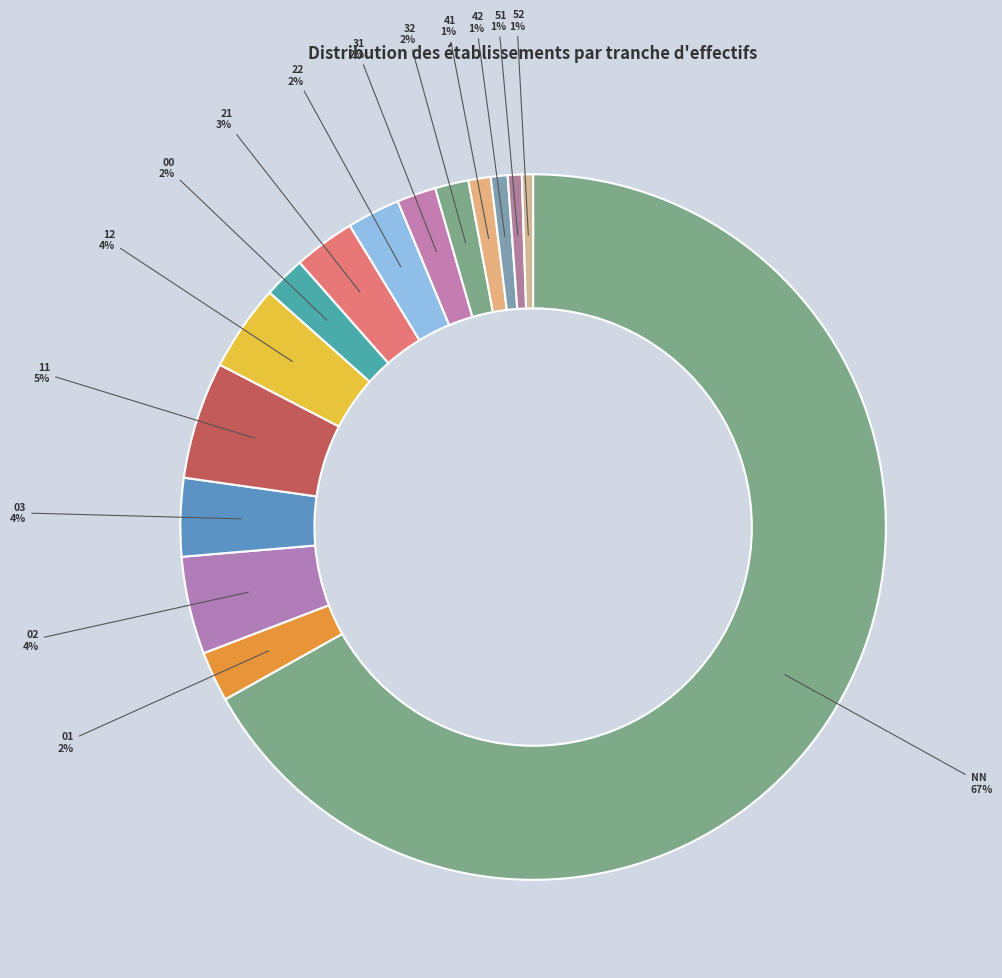

The 31 slice represents 14% of the pie. True or false?

False